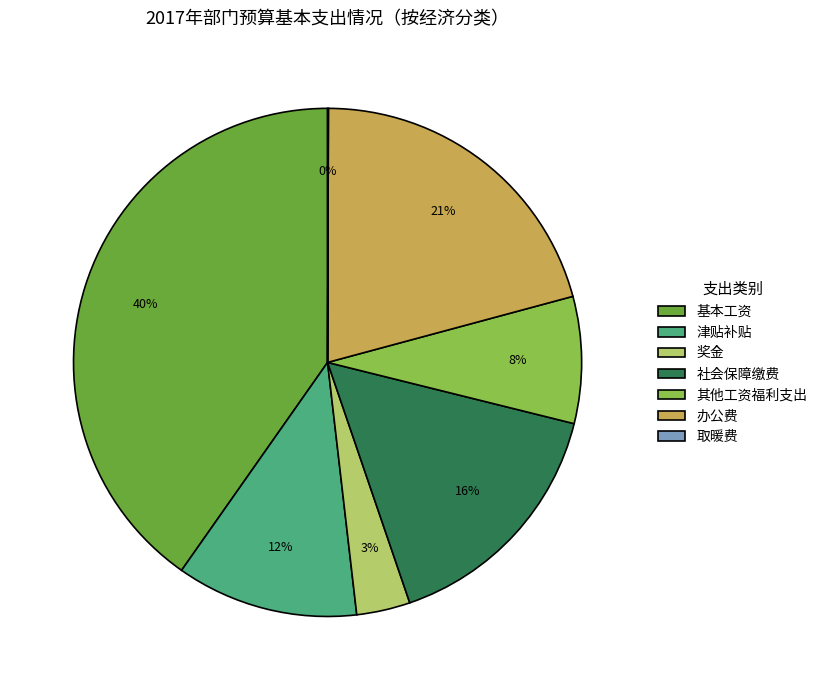

Combined, do 社会保障缴费 and 办公费 account for over 50%?

No